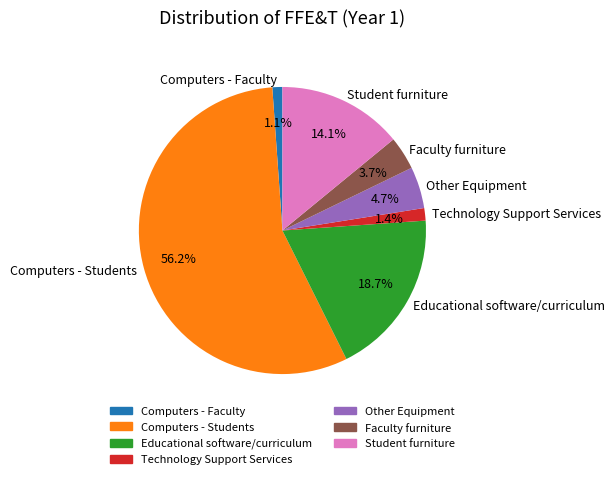

What percentage is the Educational software/curriculum slice, to the nearest percent?

19%